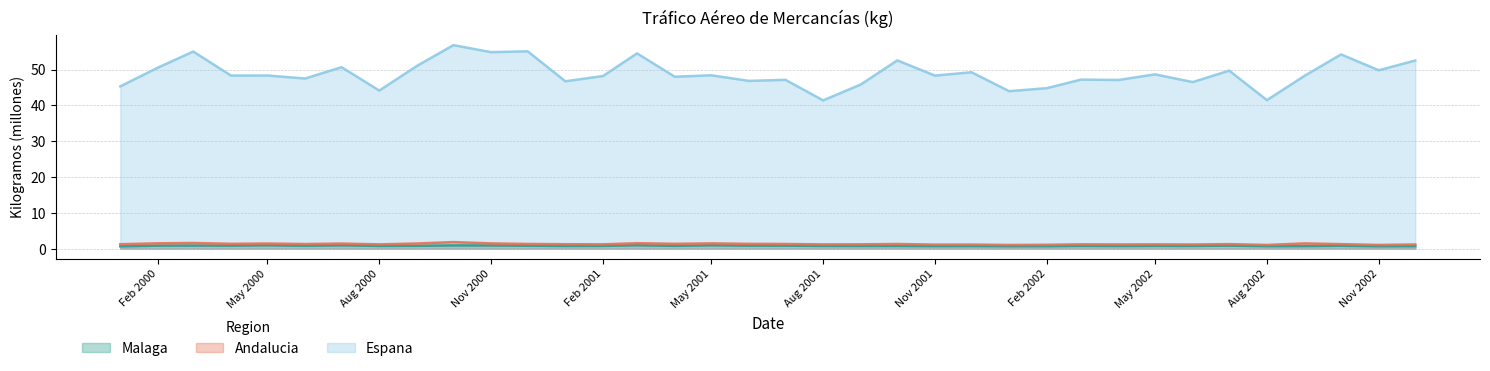

Does the chart have visible grid lines?

Yes